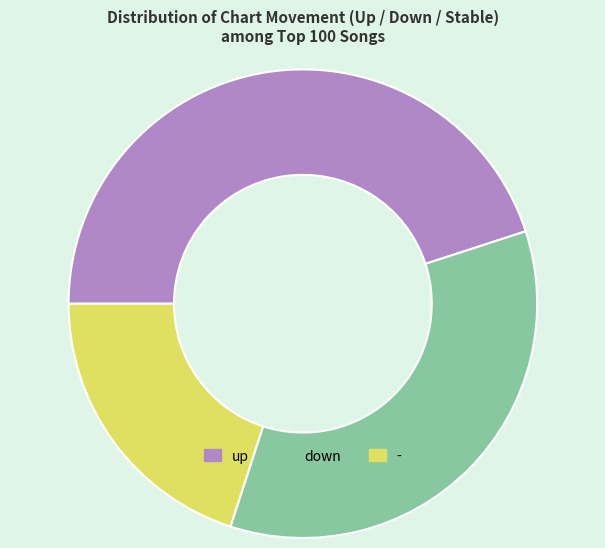

How many segments does this pie chart have?

3